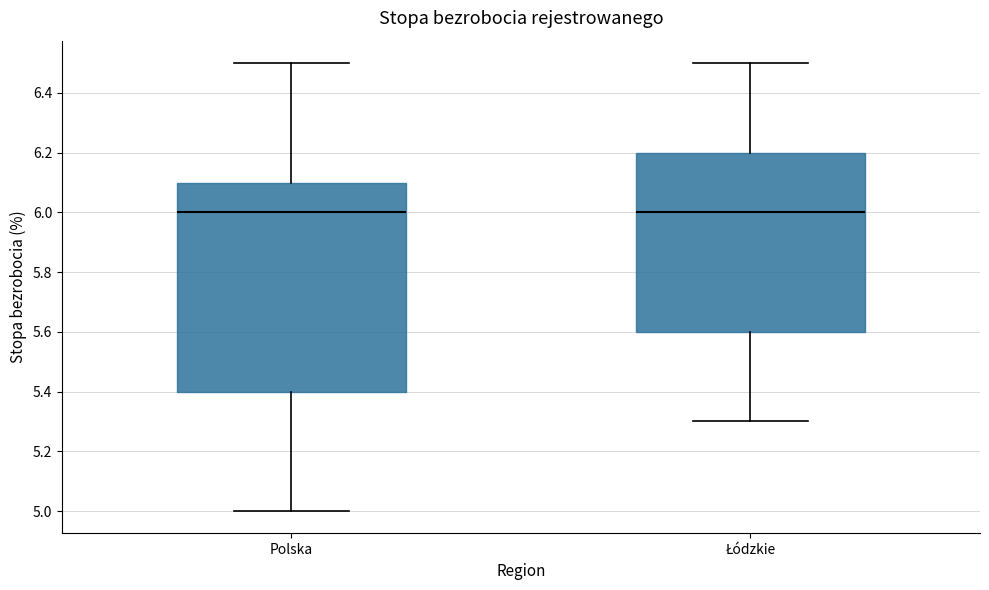

Reading left to right, read every box against the y-axis: the position of its median line, the range the box covers, and the ends of its whiskers. The values are not printed on the chart, so give them approximately, as read against the axis.

Polska: median 6.0, box 5.4 to 6.1, whiskers 5.0 to 6.5
Łódzkie: median 6.0, box 5.6 to 6.2, whiskers 5.3 to 6.5